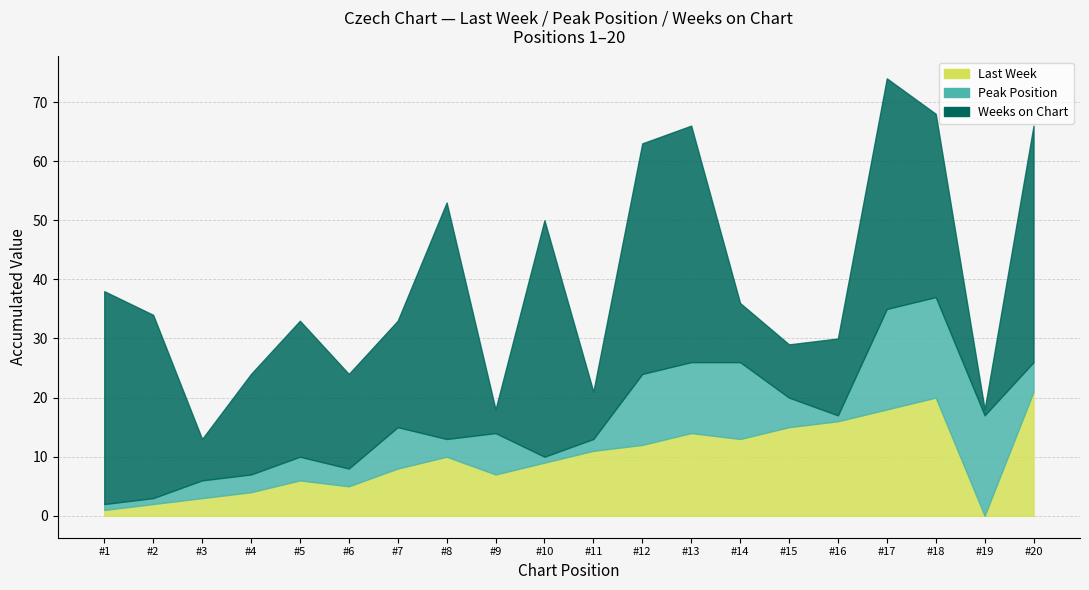

List the series in order of their peak value, highest first.

Weeks on Chart, Last Week, Peak Position